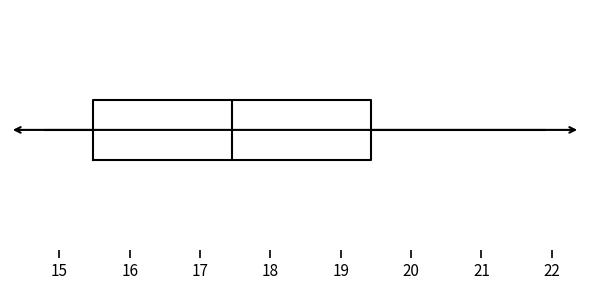

Read this box plot against the x-axis: the position of the median line, the range covered by the box, and the ends of both whiskers. The values are not printed on the chart, so give them approximately, as read against the axis.

median 17.5, box 15.5 to 19.4, whiskers 14.8 to 21.9